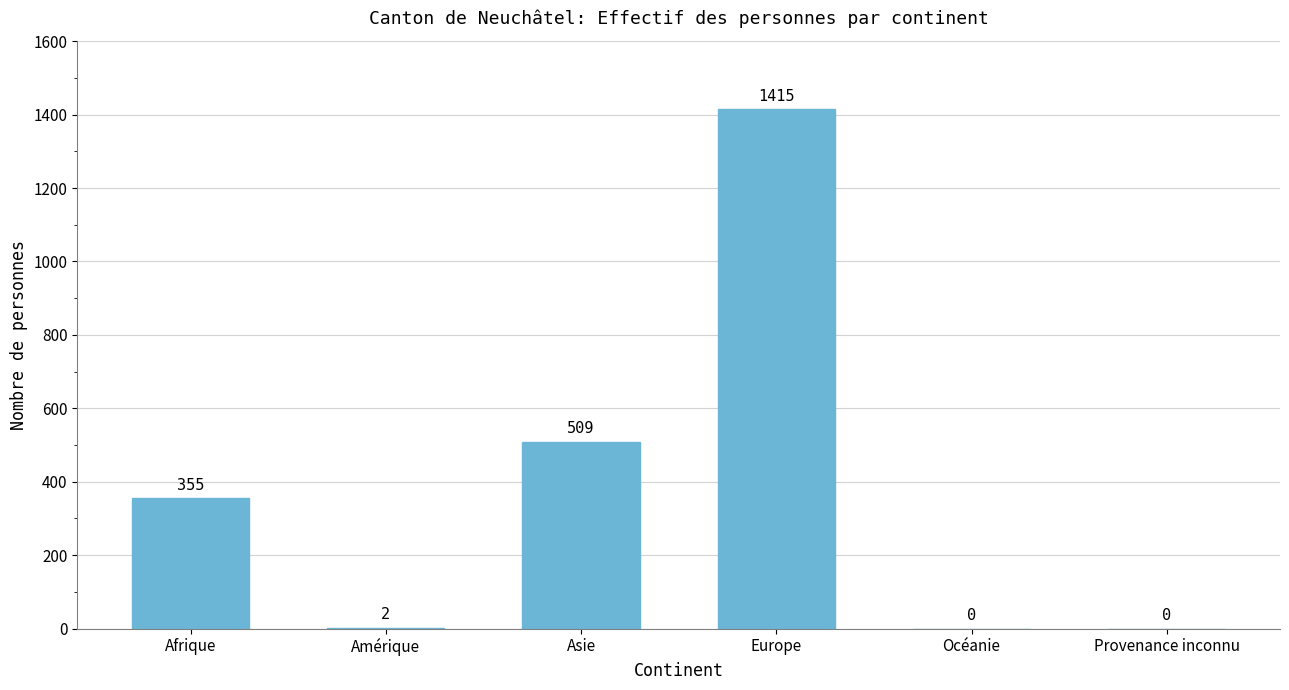

Reading left to right, transcribe all the data shown in this chart.

355	2	509	1415	0	0